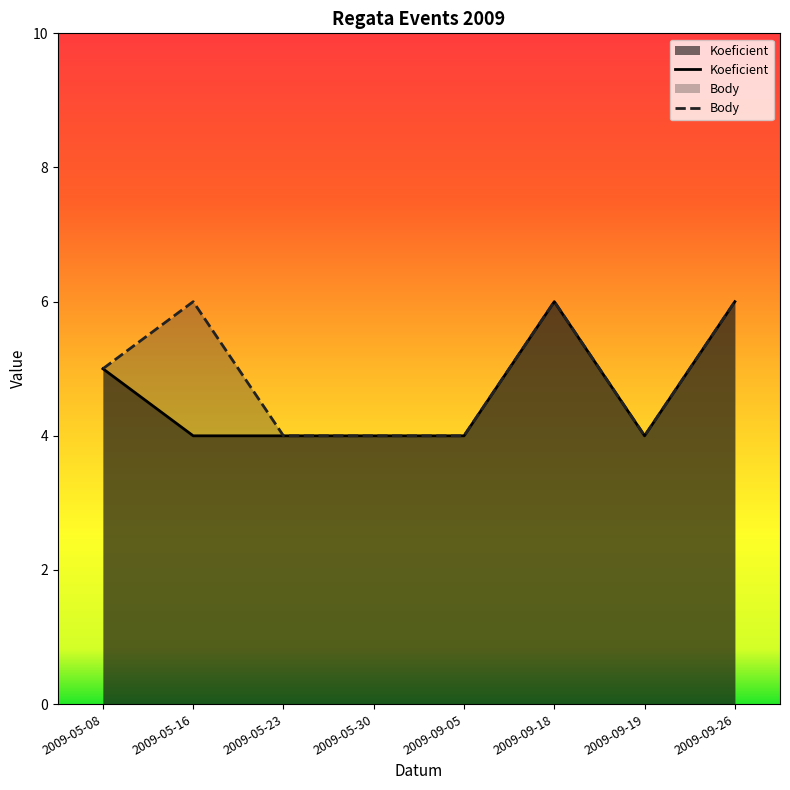

True or false: Body and Koeficient intersect in this chart.

False